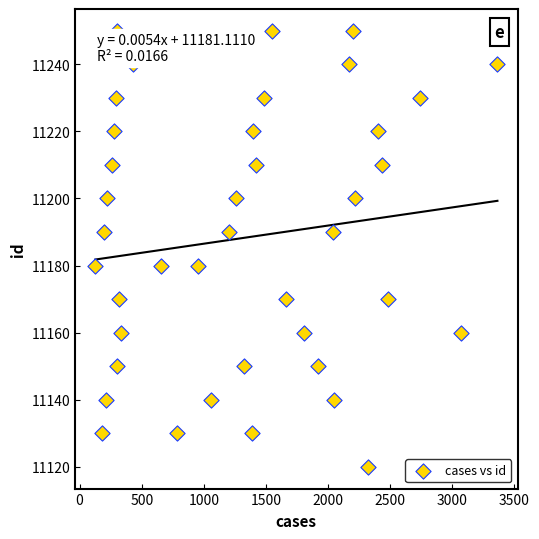

What is the range of X values (max minus min)?

3237